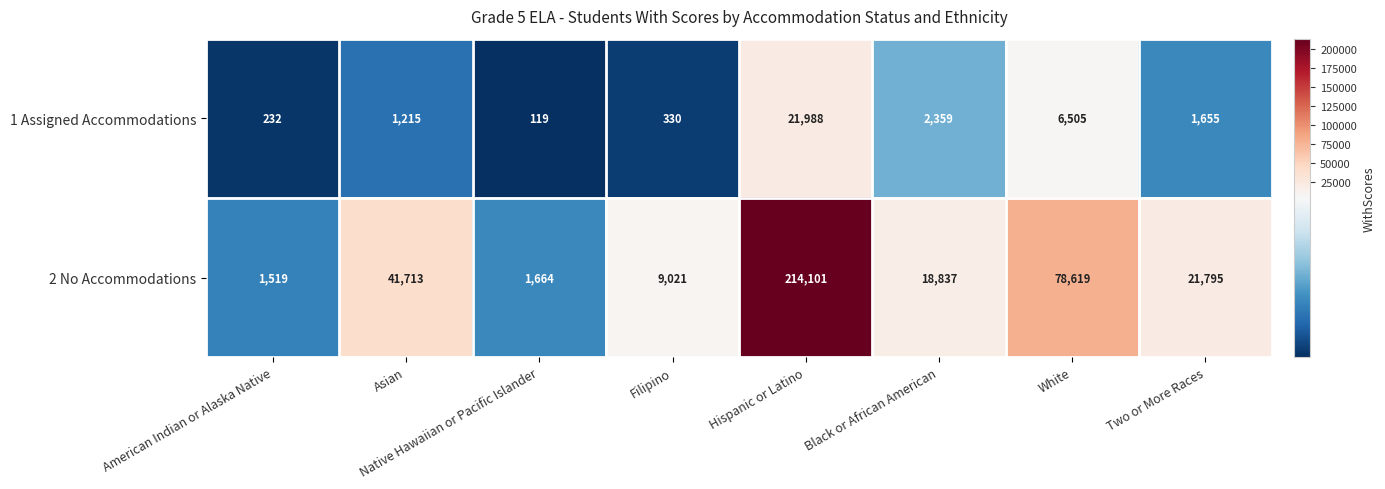

What is the maximum value shown in the chart?

214101